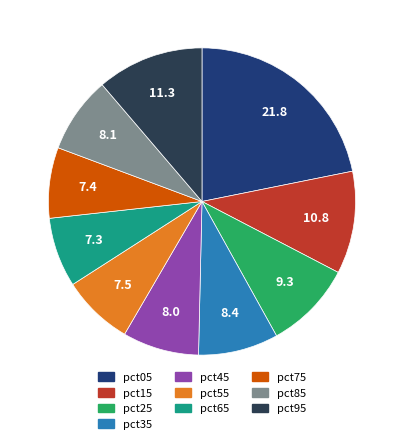

Which slice is the largest?

pct05